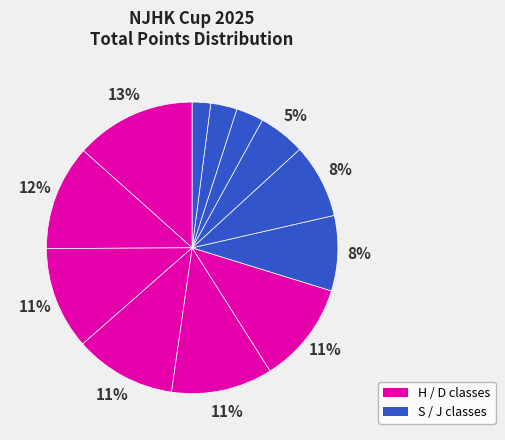

How many slices are in this pie chart?

12